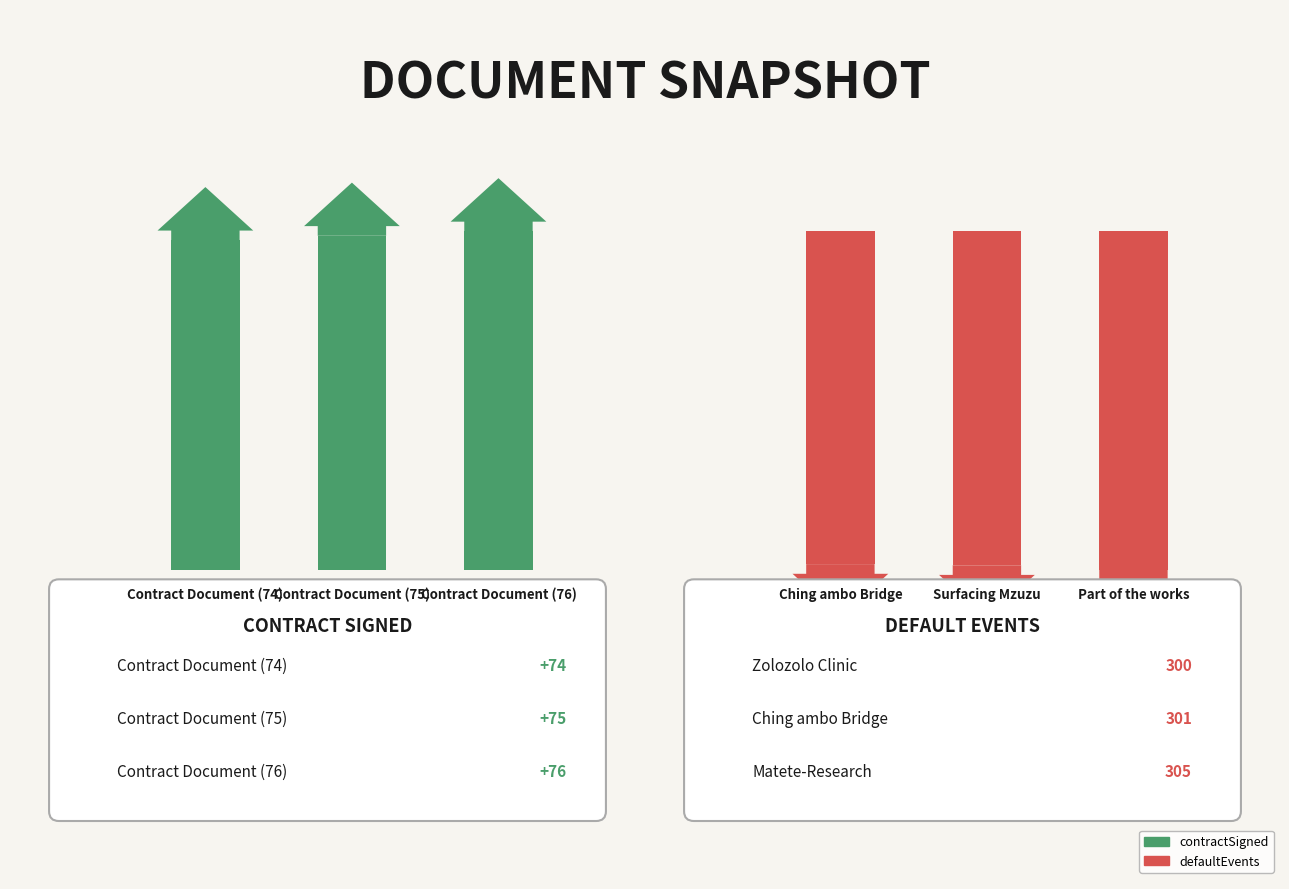

Which has a higher value, Ching ambo Bridge or Zolozolo Clinic?

Ching ambo Bridge